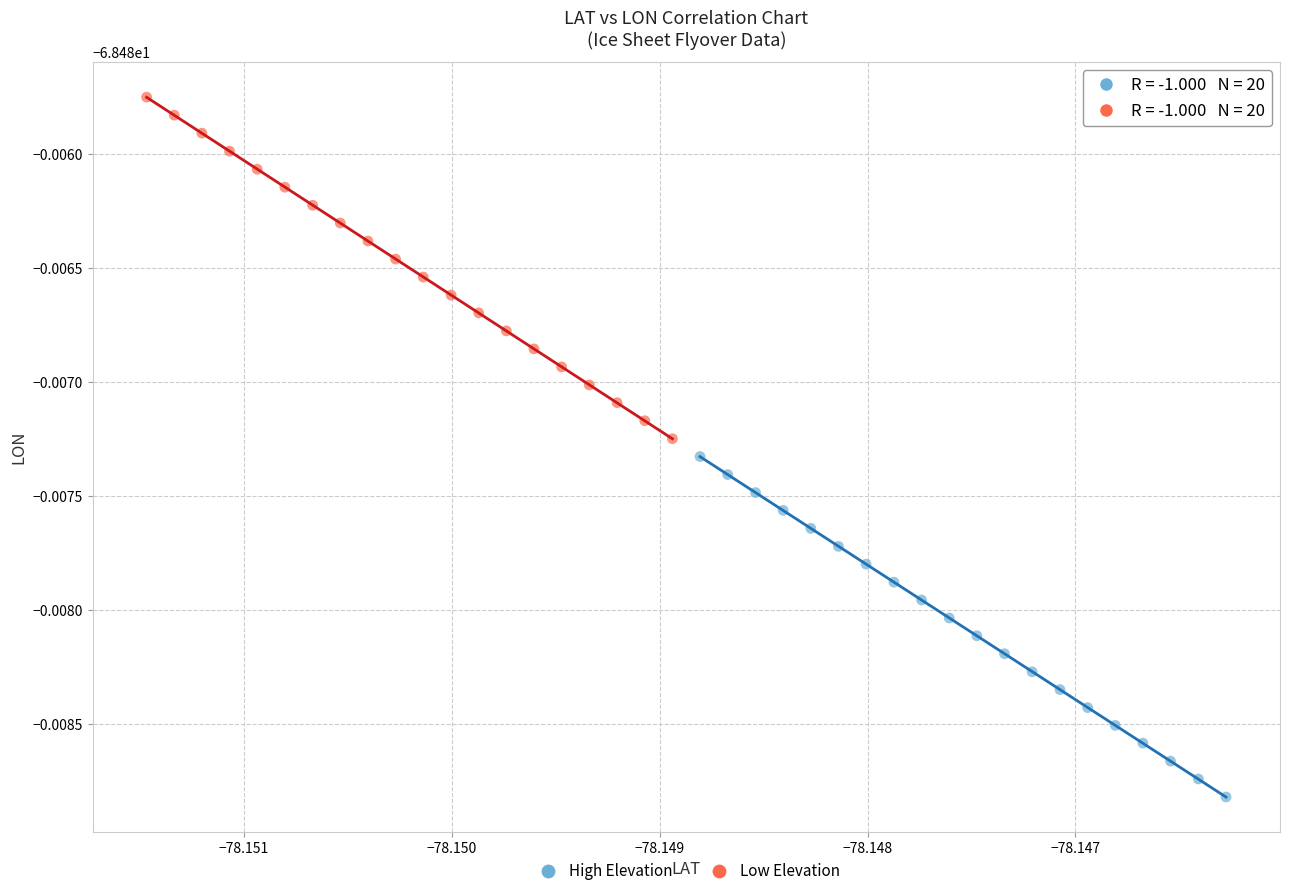

What are all the series names shown in the legend?

High Elevation, Low Elevation